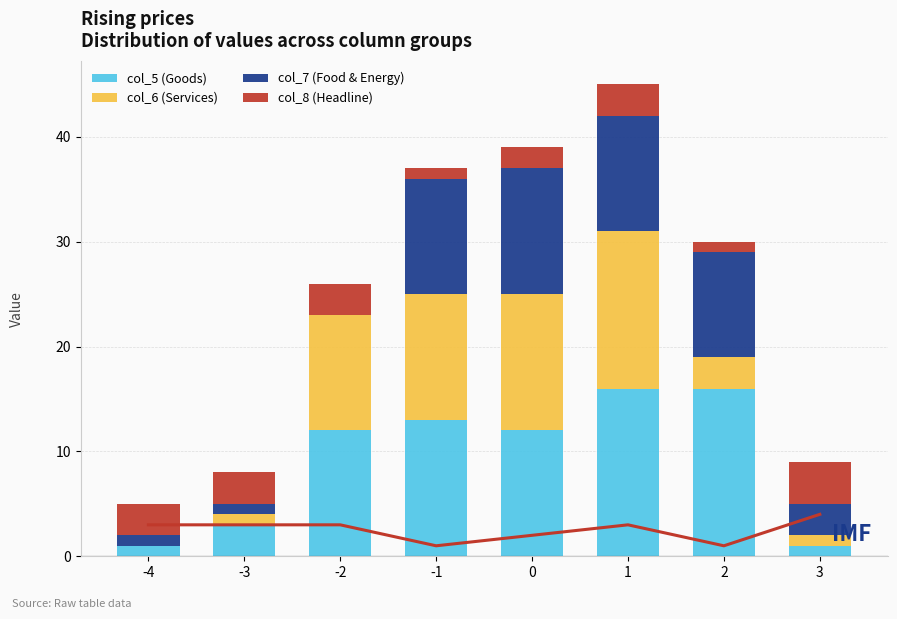

Read the col_5 (Goods) value at 1, to the nearest 10.

20